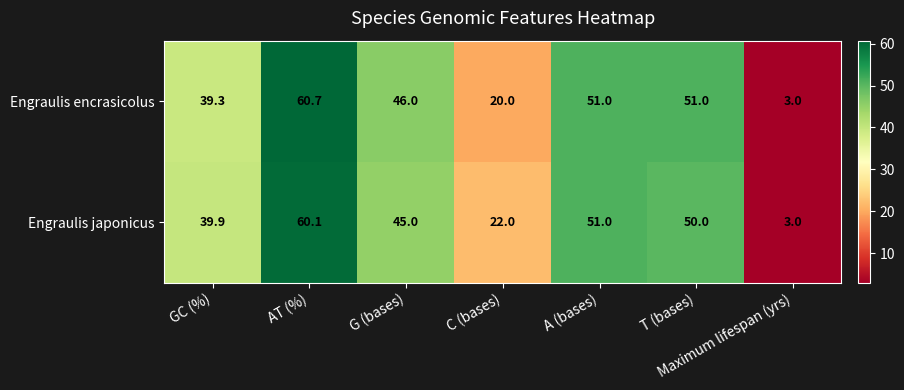

At C (bases), list the series in order from largest to smallest.

Engraulis japonicus, Engraulis encrasicolus